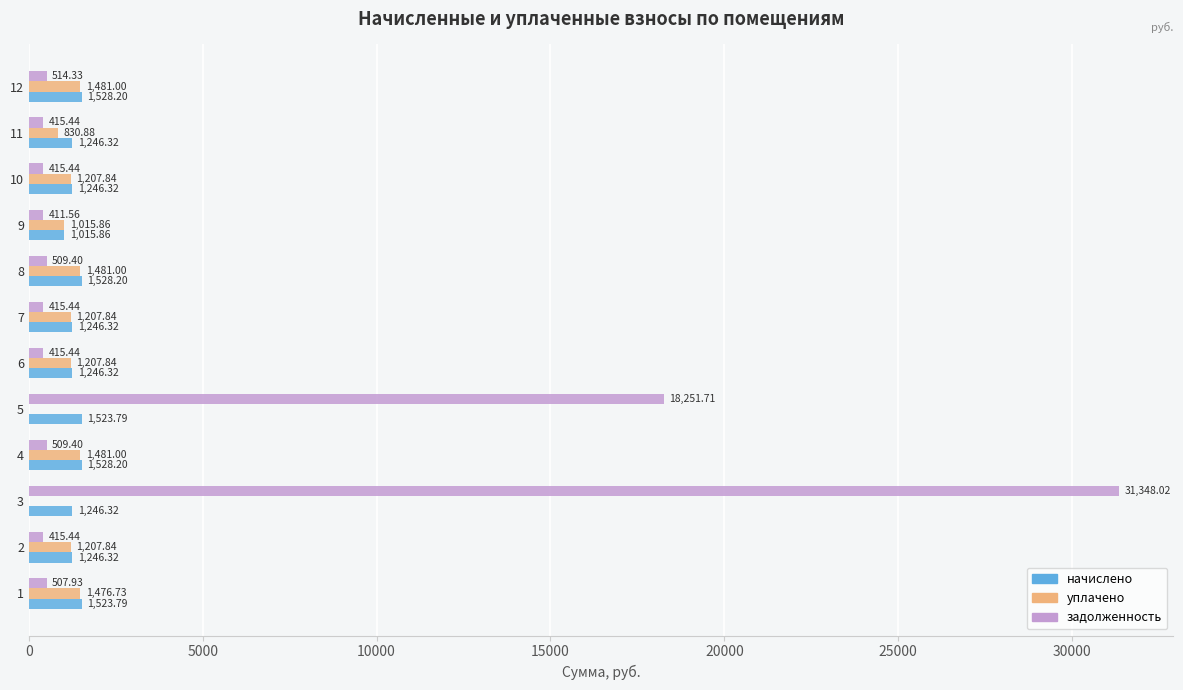

What is the total value across all series at 9?

2443.3